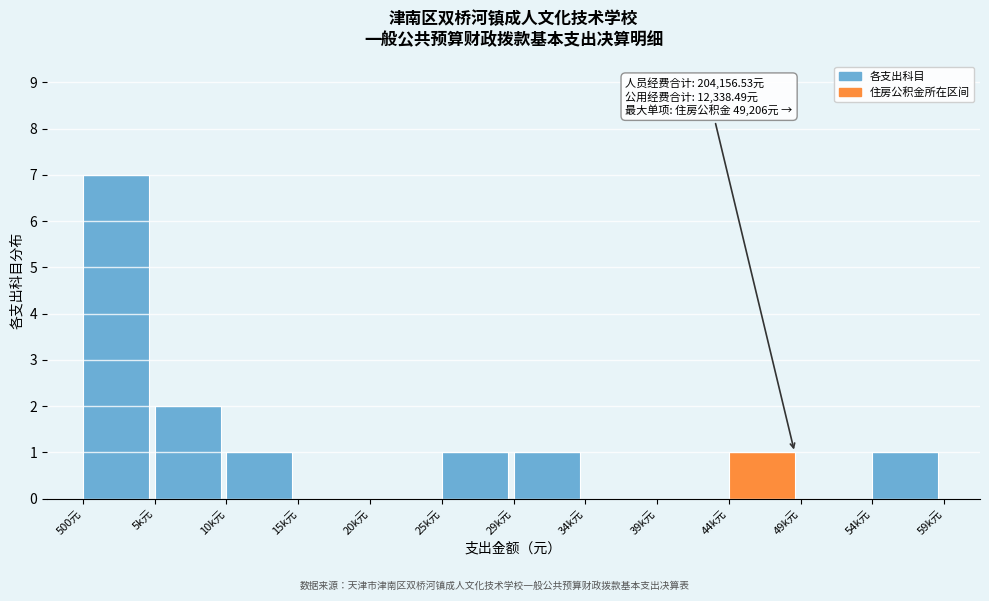

Reading left to right, transcribe all the data shown in this chart.

500元=7	5k元=2	10k元=1	15k元=0	20k元=0	25k元=1	29k元=1	34k元=0	39k元=0	44k元=1	49k元=0	54k元=1